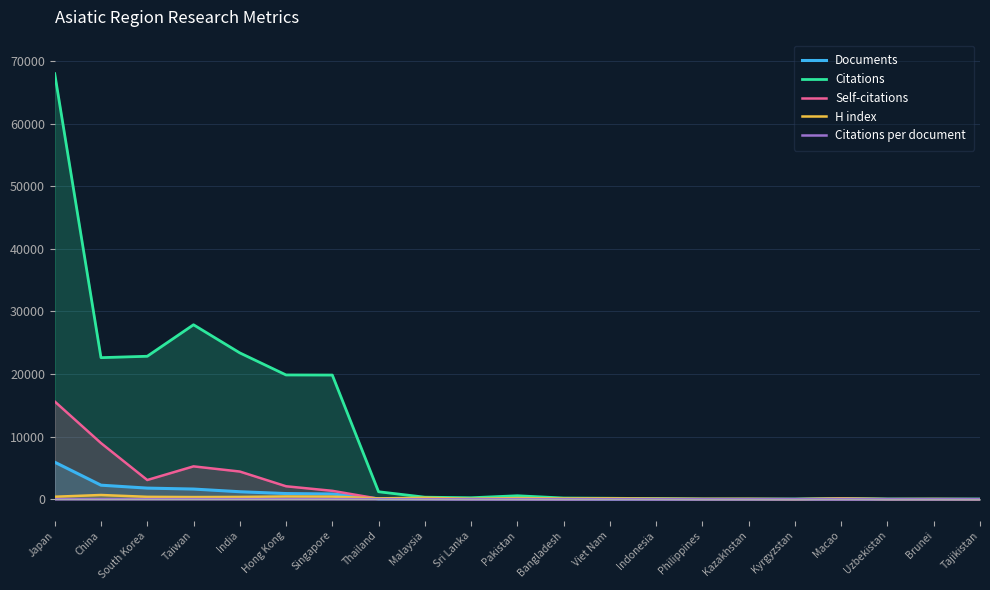

Which series has the largest total across all categories?

Citations